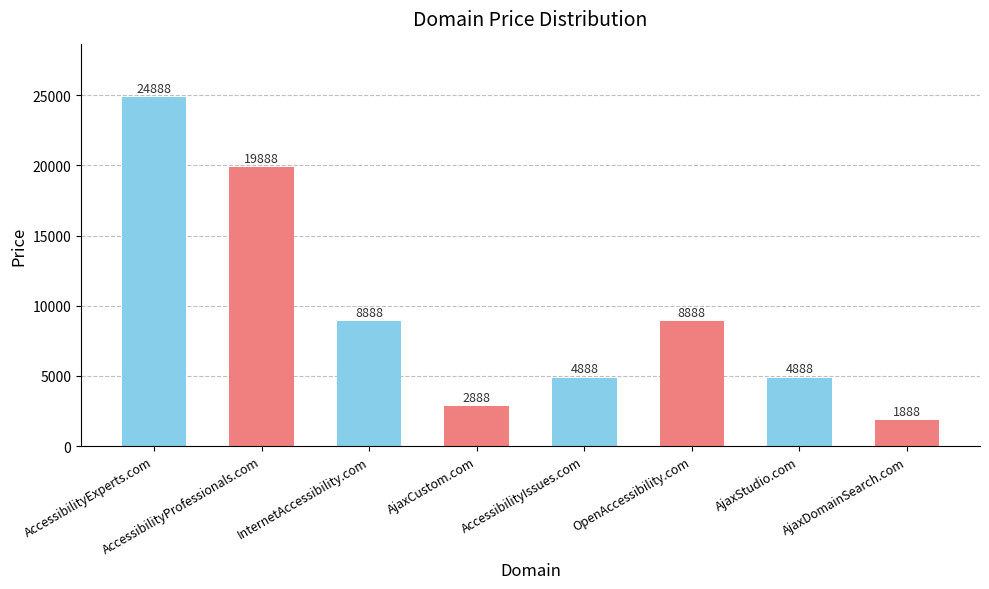

How many data points are less than 8888?

4